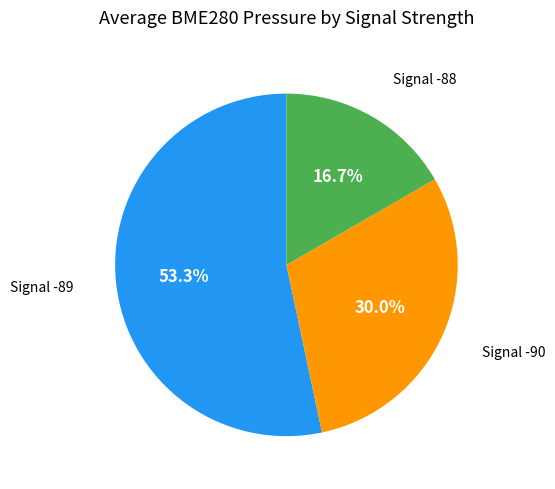

Does any single category account for the majority?

Yes